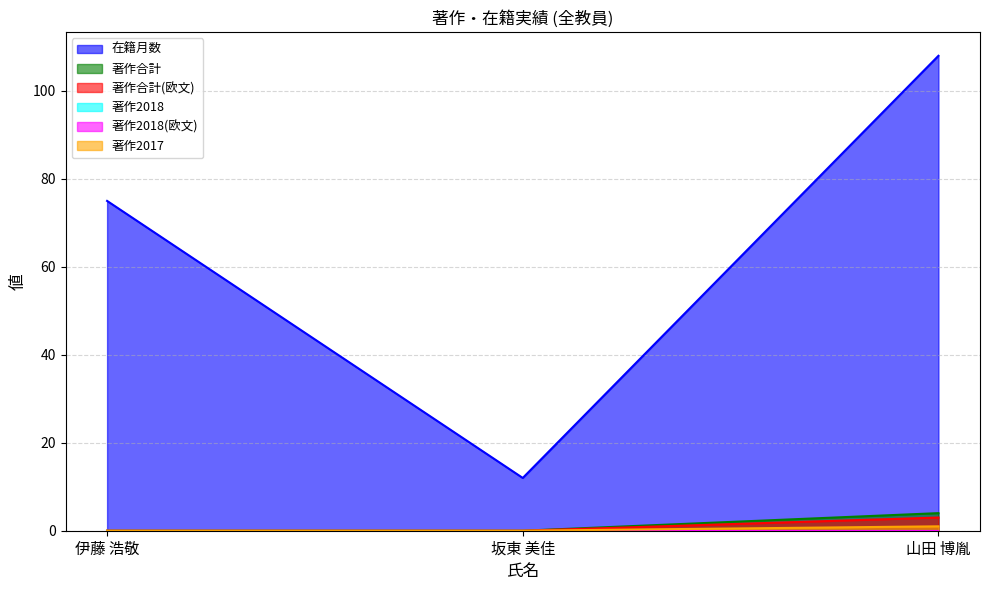

What is the sum of all 在籍月数 values?

195